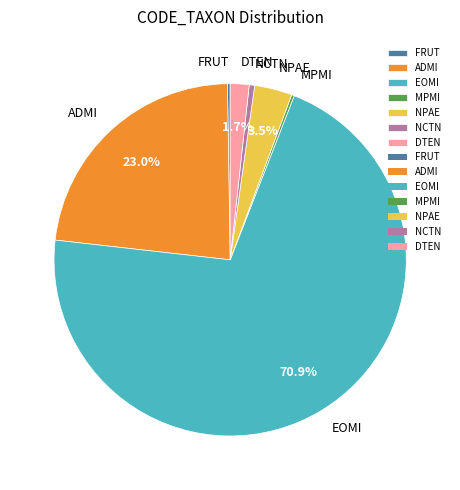

Between ADMI and EOMI, which is larger?

EOMI